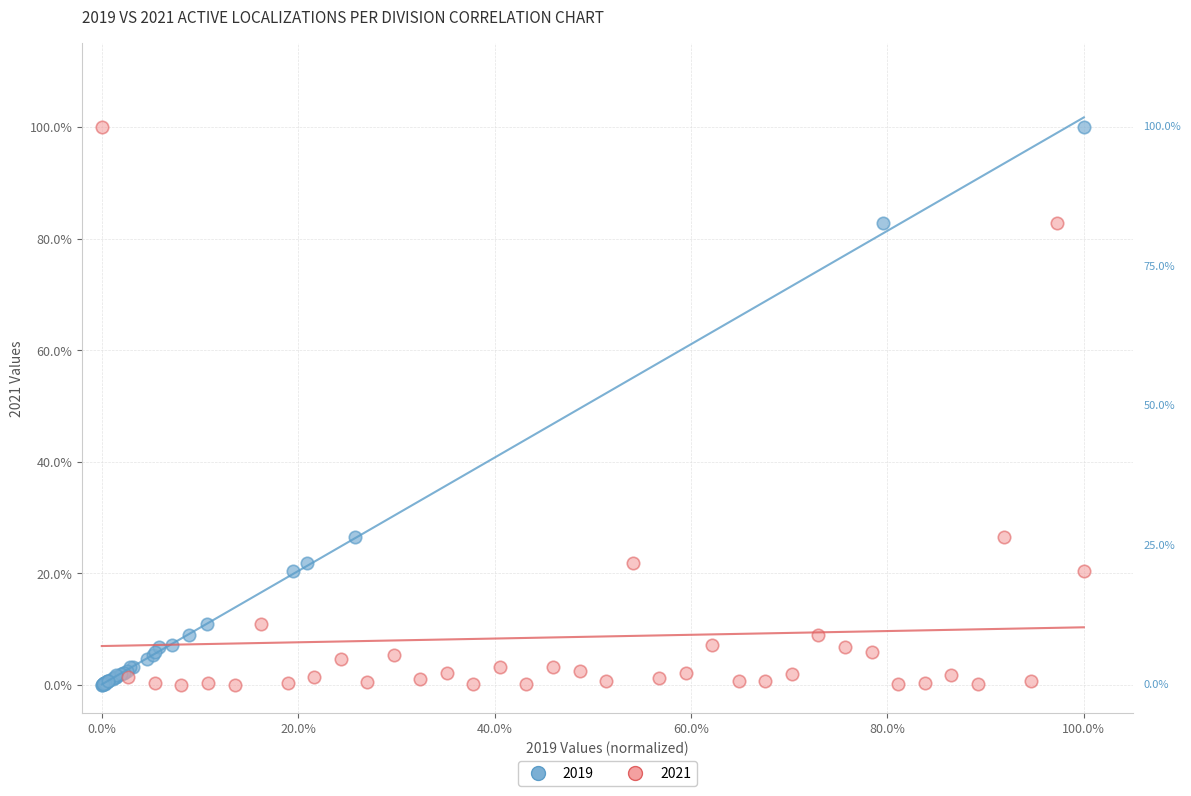

What are all the series names shown in the legend?

2019, 2021